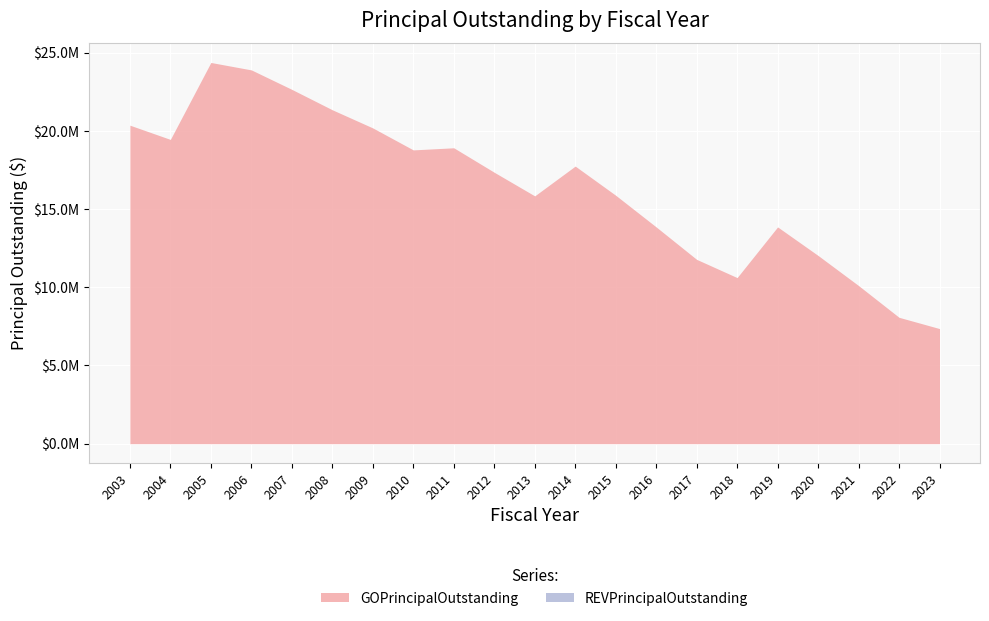

Which category has the highest value across all series?

2005